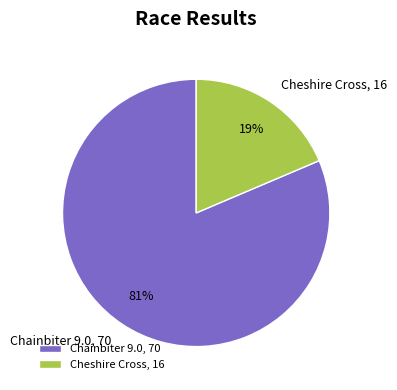

To the nearest percent, what is the combined percentage of Cheshire Cross and Chainbiter 9.0?

100%